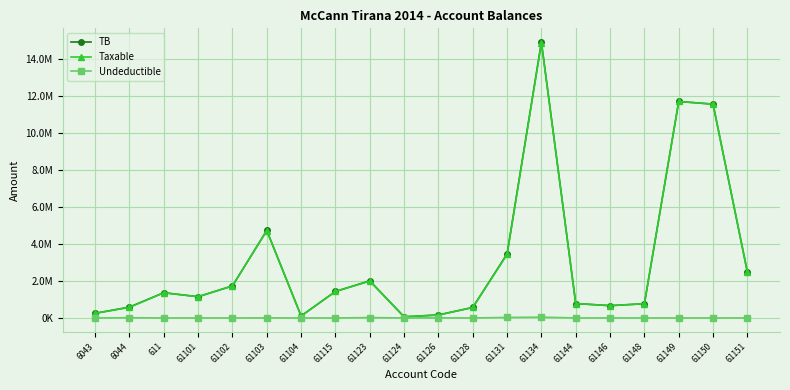

What are all the series names shown in the legend?

TB, Taxable, Undeductible